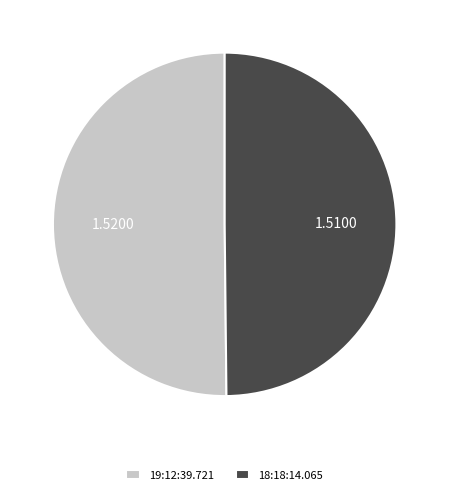

Is it true that 19:12:39.721 is 50% of the pie?

True